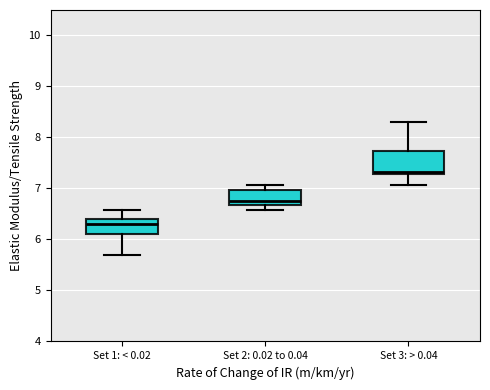

Which box's median line is the lowest?

Set 1: < 0.02